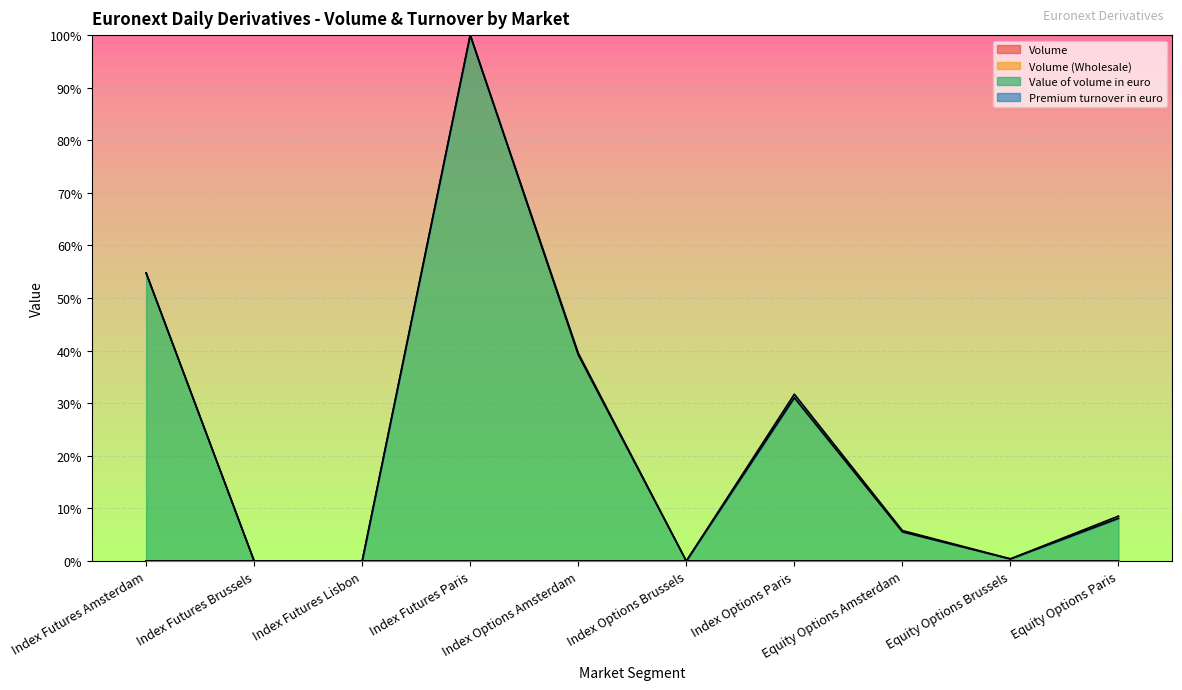

What is the difference between the Value of volume in euro values at Index Options Brussels and Equity Options Amsterdam?

0.1